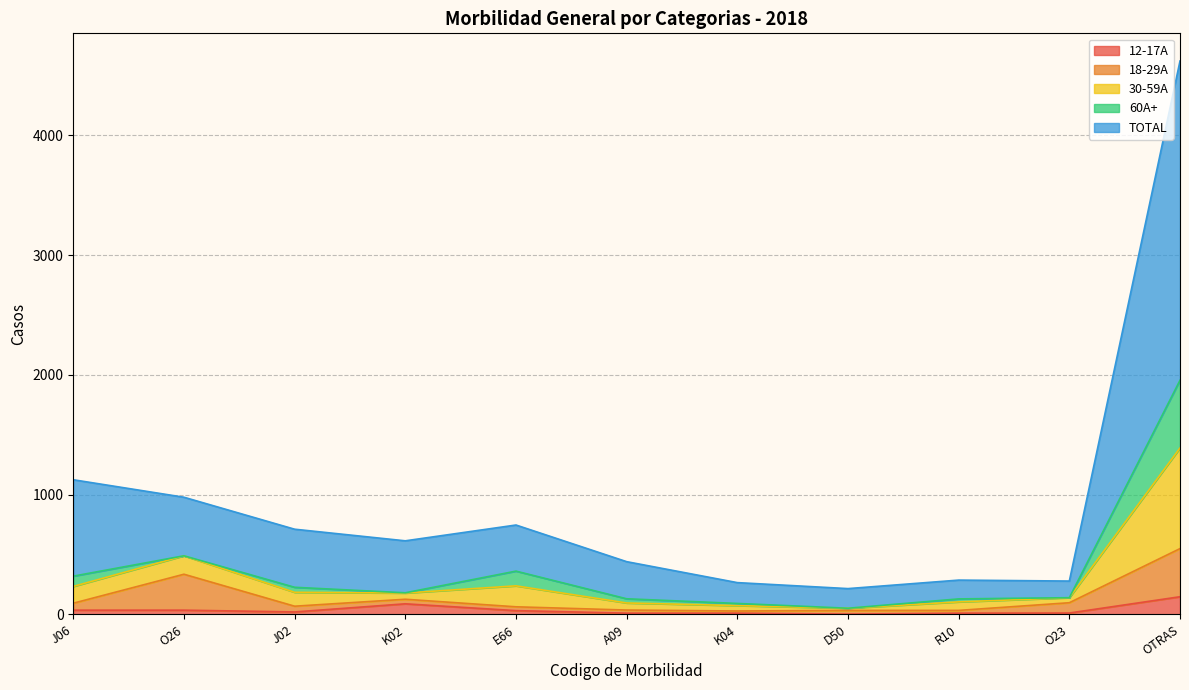

True or false: 18-29A and 30-59A intersect in this chart.

False